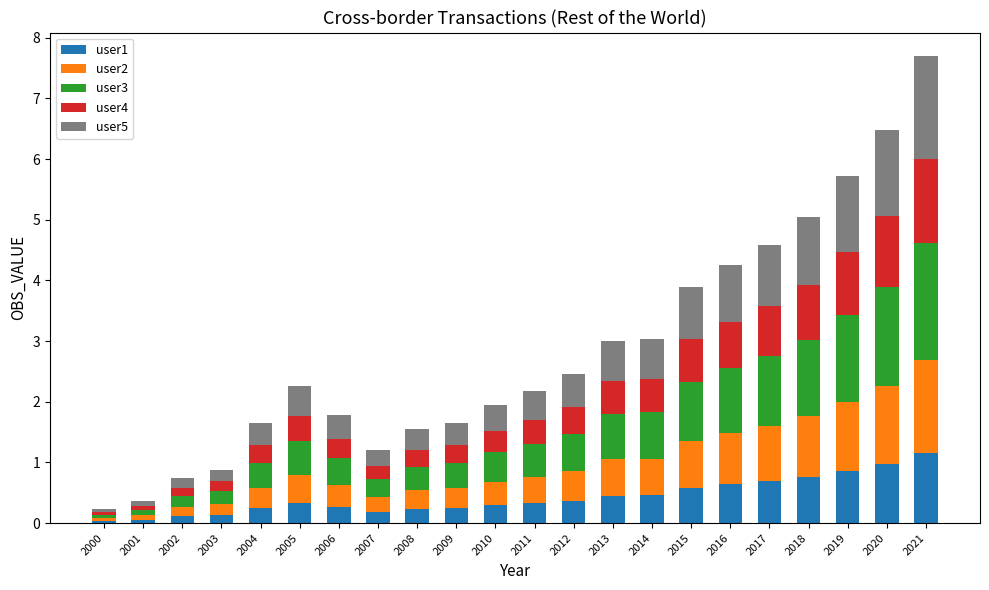

Is it true that user1 equals 0.4 at 2012?

True